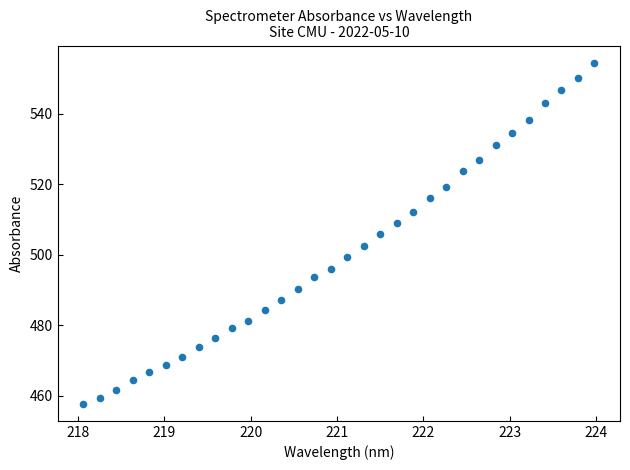

What is the range of Y values (max minus min)?

96.8